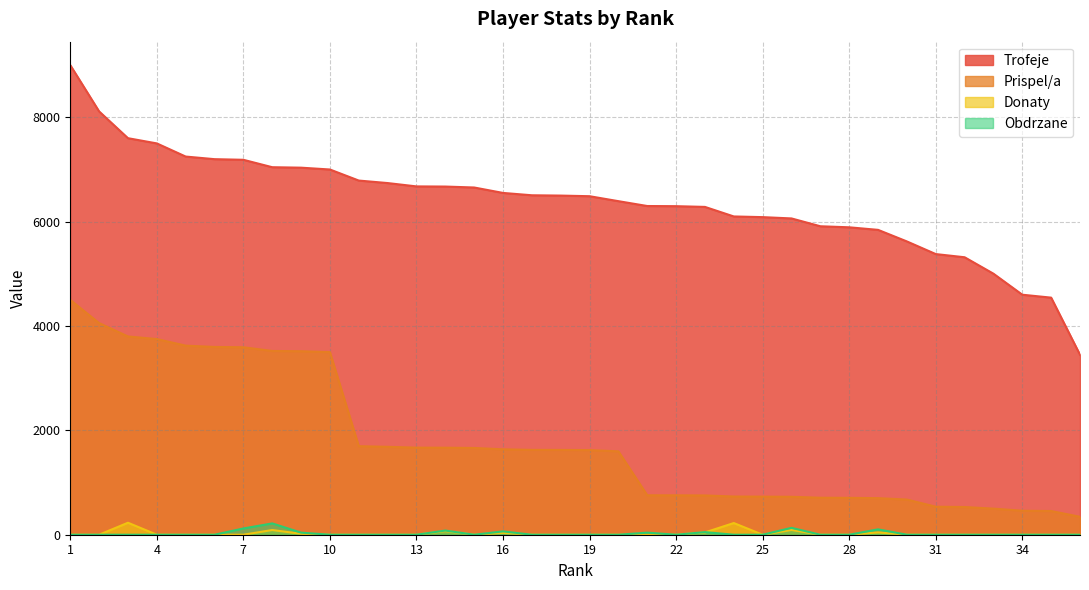

Rank the series by their maximum value, from highest to lowest.

Trofeje, Prispel/a, Donaty, Obdrzane